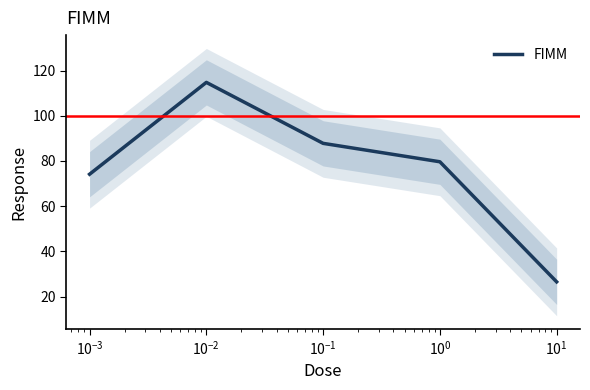

What is the value of the 4th point from the left?

79.6